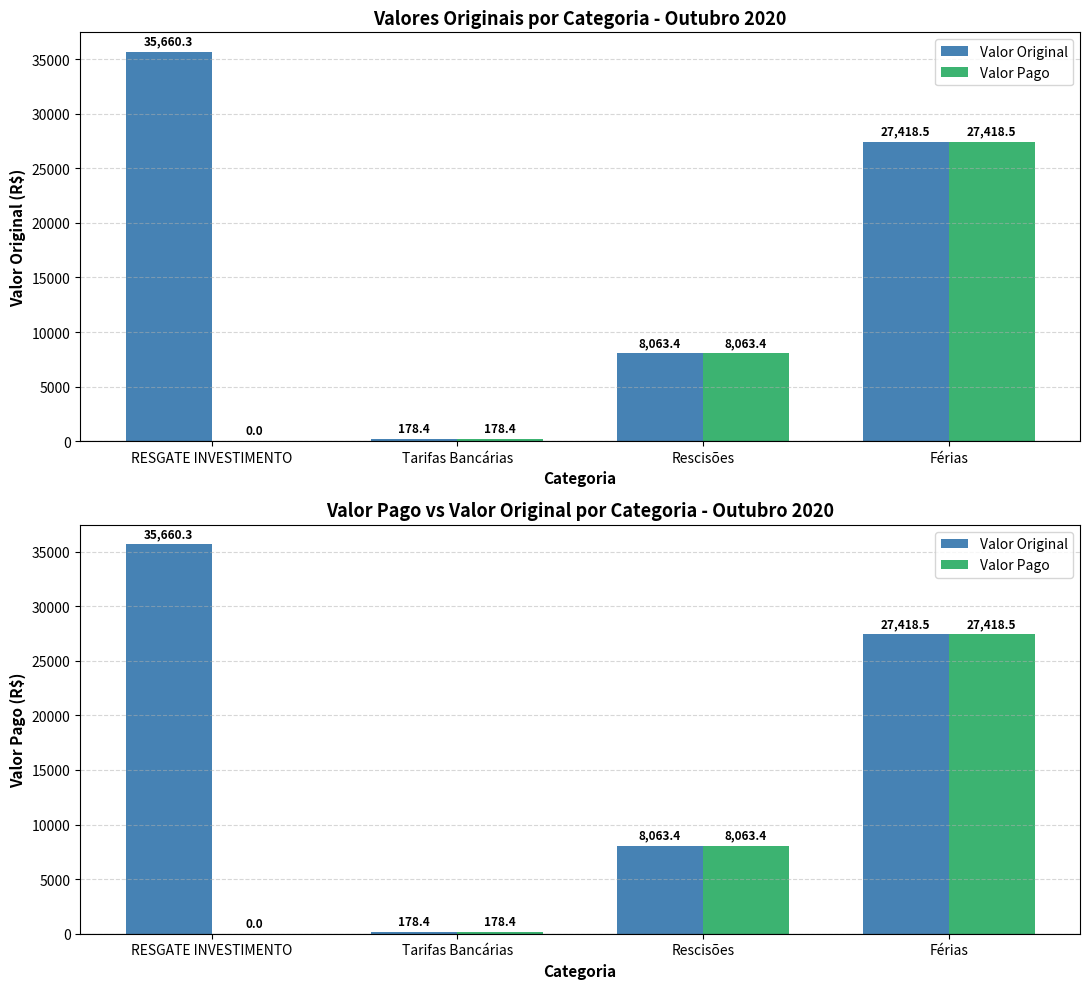

Which series has the largest range (max minus min)?

Valor Original